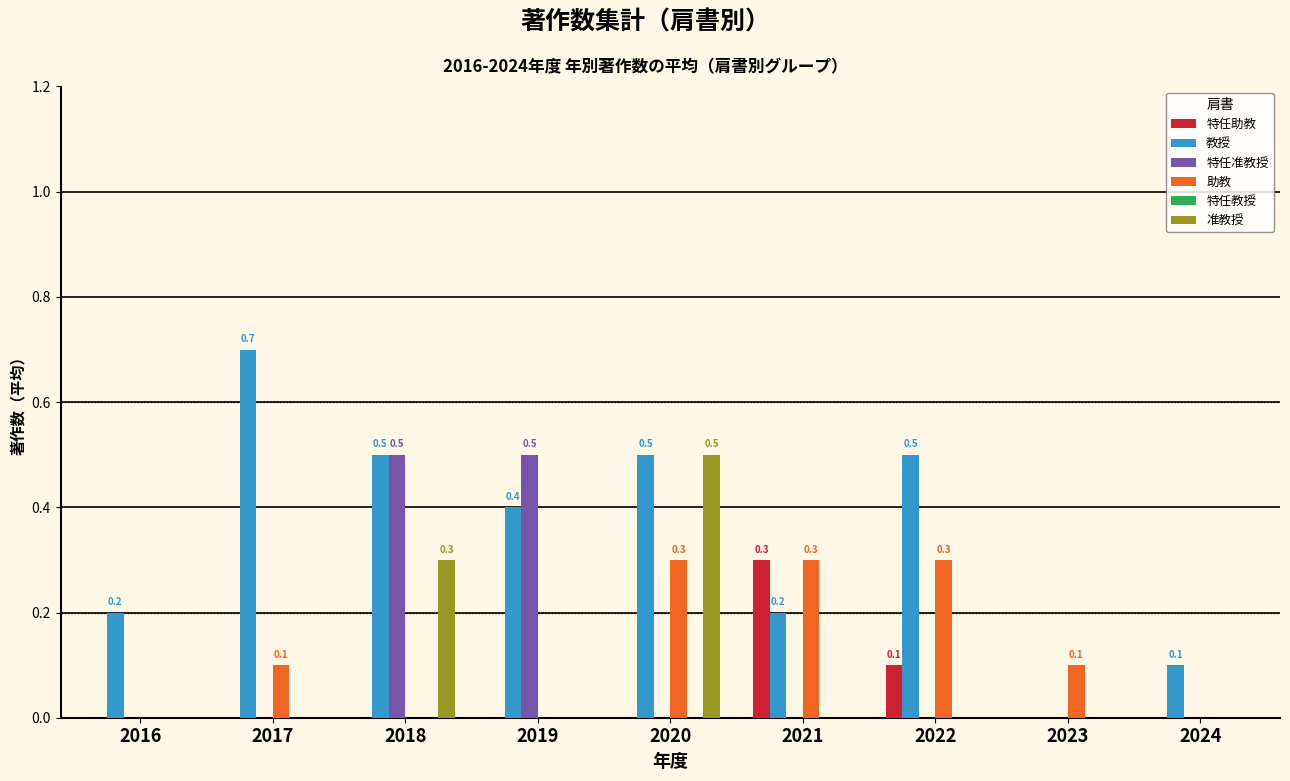

What is the greatest value displayed?

0.7